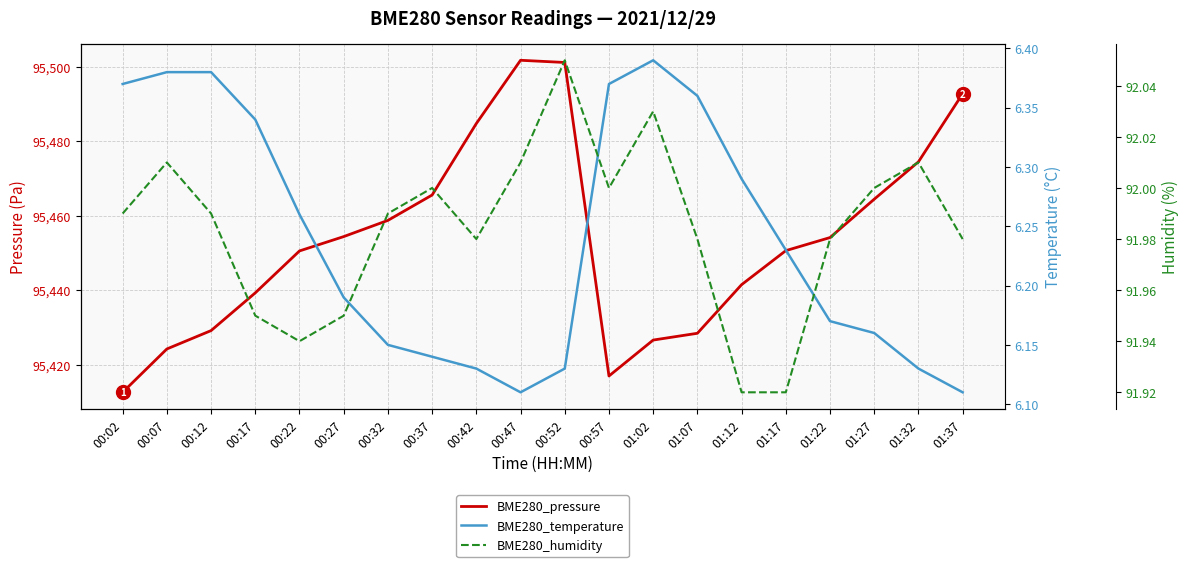

What is the spread (max minus min) of values at 00:17?

95433.0